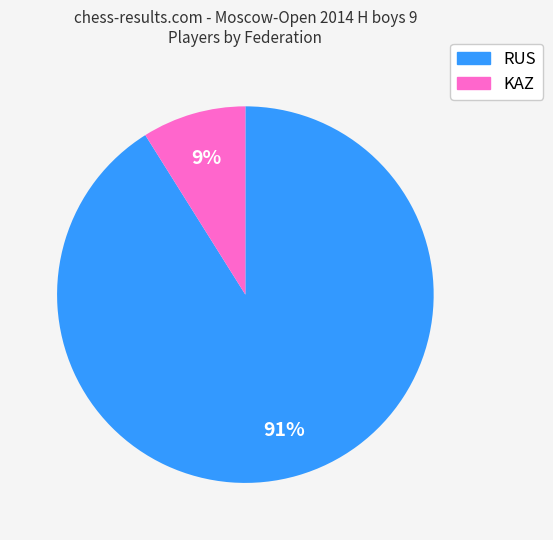

To the nearest percent, what is the difference between the RUS and KAZ slice percentages?

82%